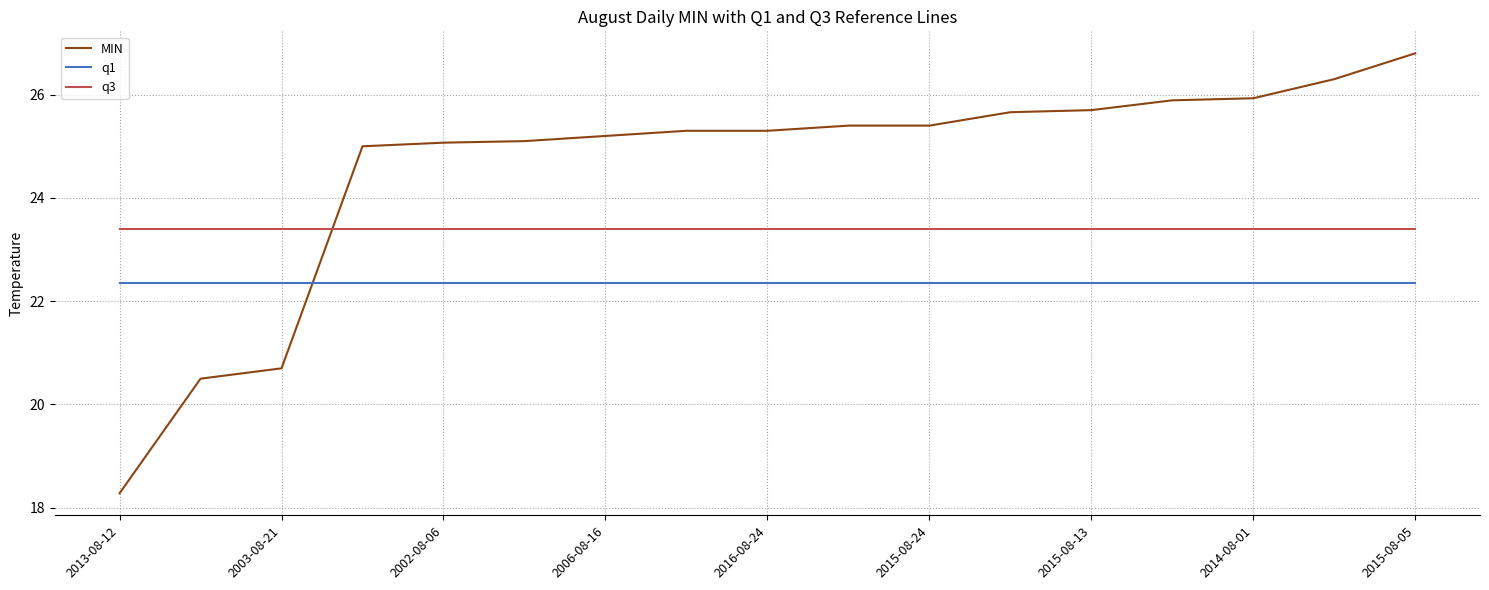

Which series has the widest spread of values?

MIN